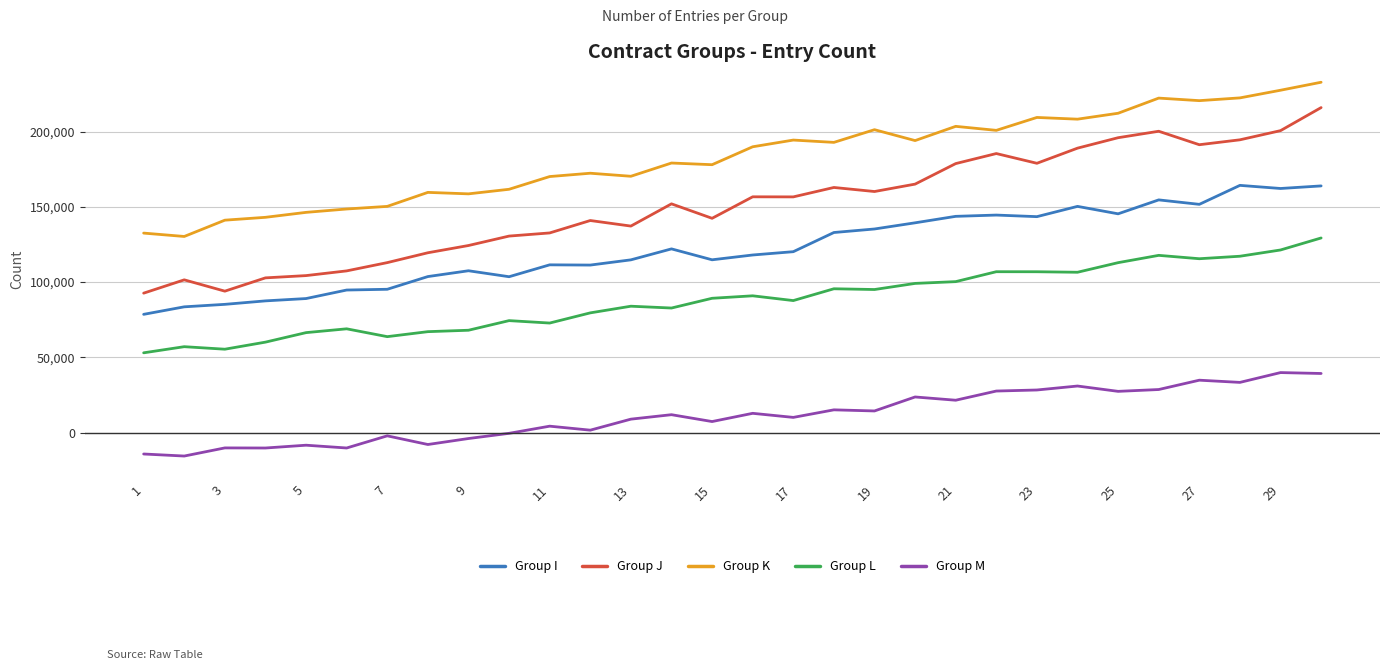

Rank the series by their maximum value, from highest to lowest.

Group K, Group J, Group I, Group L, Group M